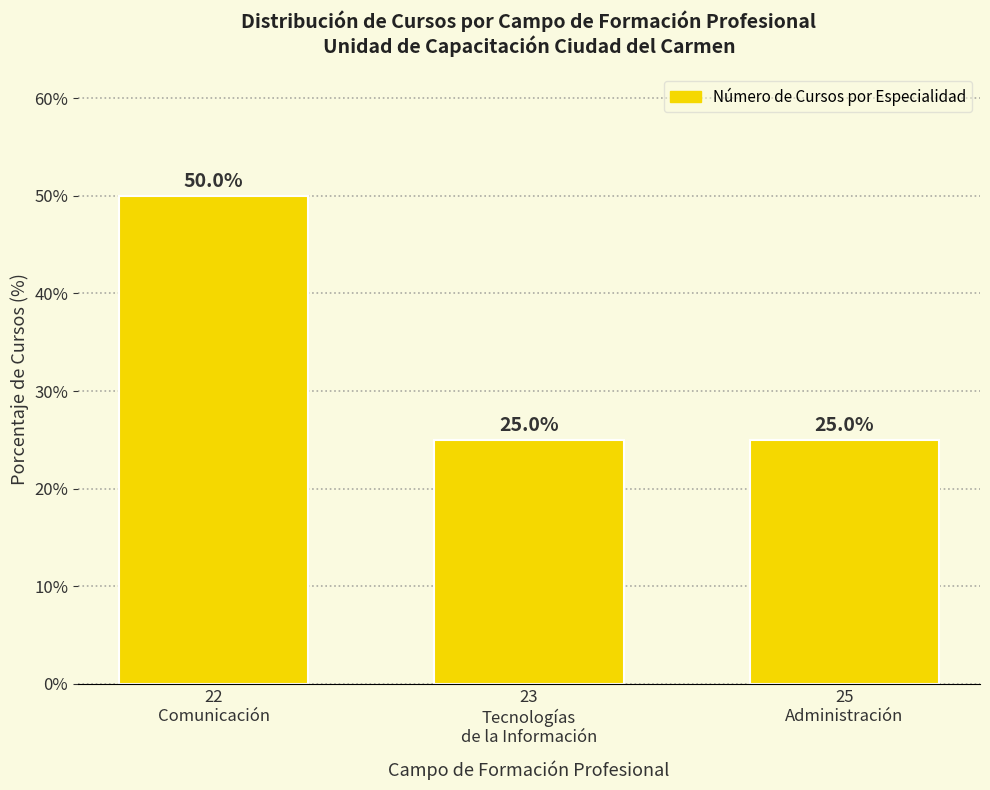

Reading left to right, extract all data points from this chart.

50	25	25